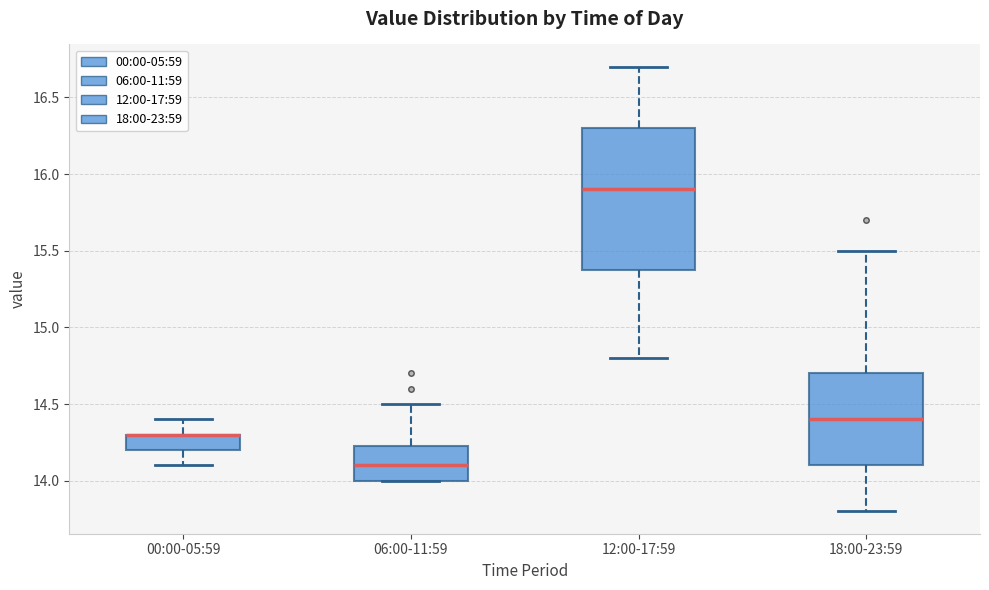

Reading left to right, read every box against the y-axis: the position of its median line, the range the box covers, and the ends of its whiskers. The values are not printed on the chart, so give them approximately, as read against the axis.

00:00-05:59: median 14.30 (drawn on the box's upper edge), box 14.20 to 14.30, whiskers 14.10 to 14.40
06:00-11:59: median 14.10, box 14.00 to 14.25, whiskers 14.00 to 14.50
12:00-17:59: median 15.90, box 15.40 to 16.30, whiskers 14.80 to 16.70
18:00-23:59: median 14.40, box 14.10 to 14.70, whiskers 13.80 to 15.50